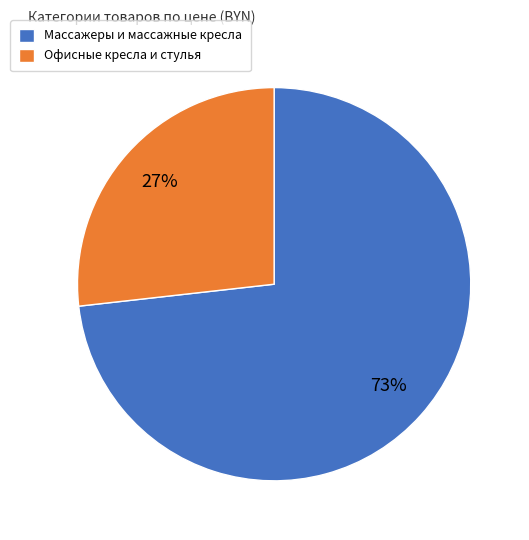

How many segments does this pie chart have?

2